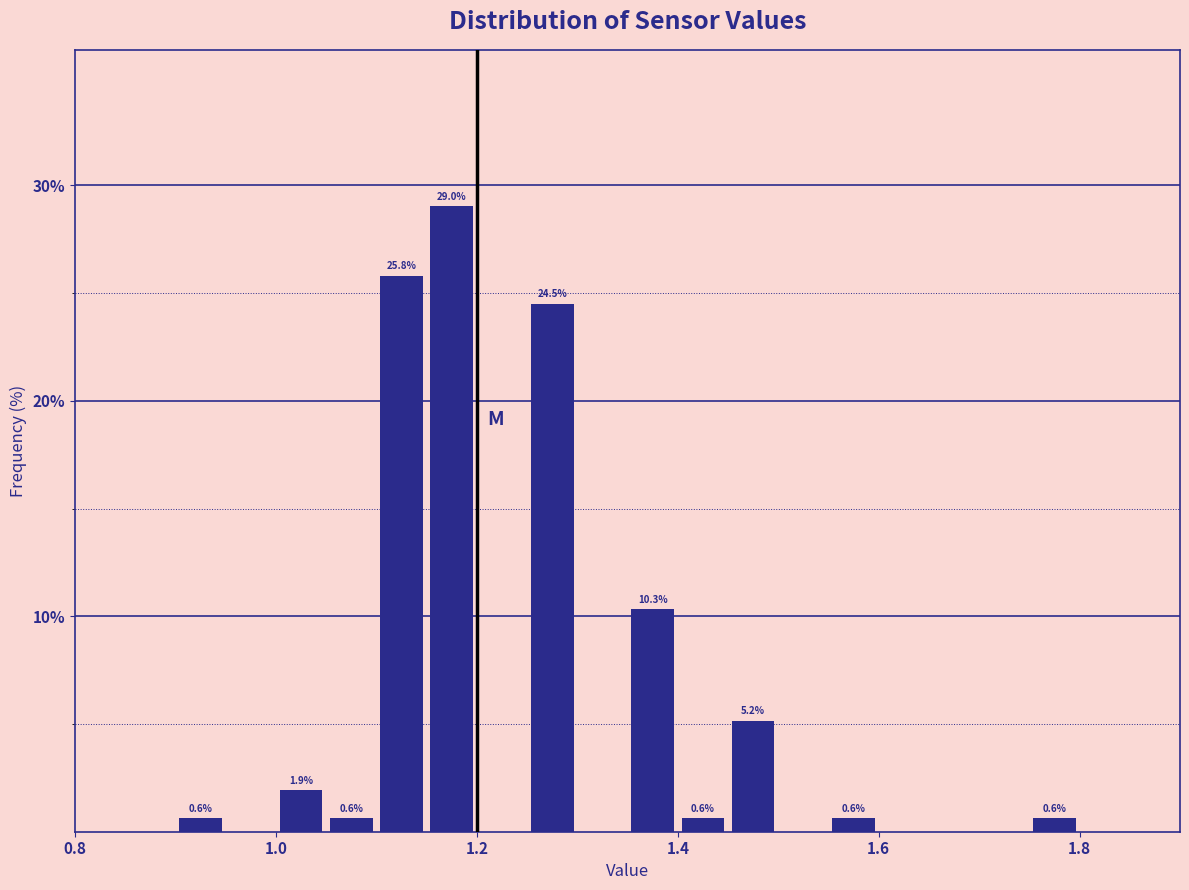

Read against the x-axis, roughly where is the centre of the tallest bar?

1.18